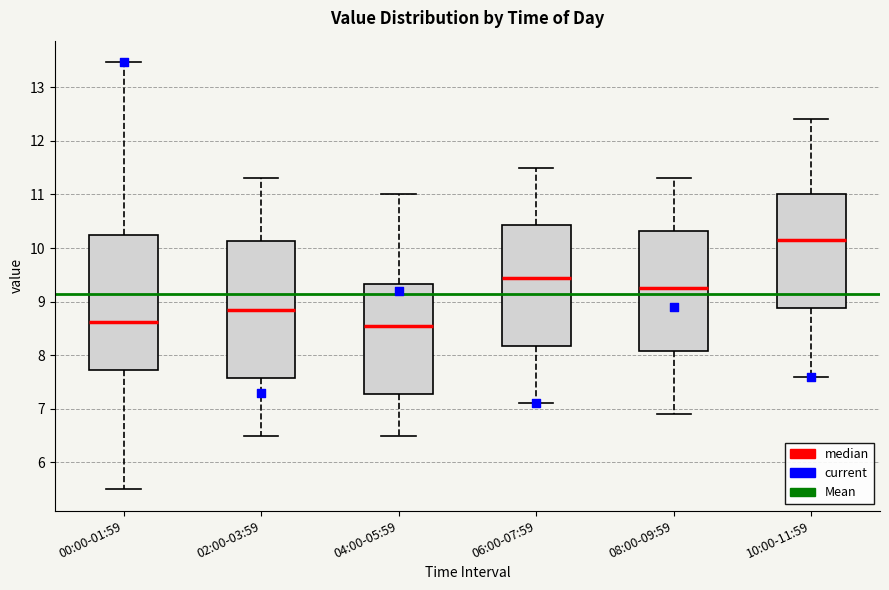

Reading left to right, read every box against the y-axis: the position of its median line, the range the box covers, and the ends of its whiskers. The values are not printed on the chart, so give them approximately, as read against the axis.

00:00-01:59: median 8.6, box 7.7 to 10.2, whiskers 5.5 to 13.5
02:00-03:59: median 8.9, box 7.6 to 10.1, whiskers 6.5 to 11.3
04:00-05:59: median 8.6, box 7.3 to 9.3, whiskers 6.5 to 11.0
06:00-07:59: median 9.5, box 8.2 to 10.4, whiskers 7.1 to 11.5
08:00-09:59: median 9.3, box 8.1 to 10.3, whiskers 6.9 to 11.3
10:00-11:59: median 10.2, box 8.9 to 11.0, whiskers 7.6 to 12.4